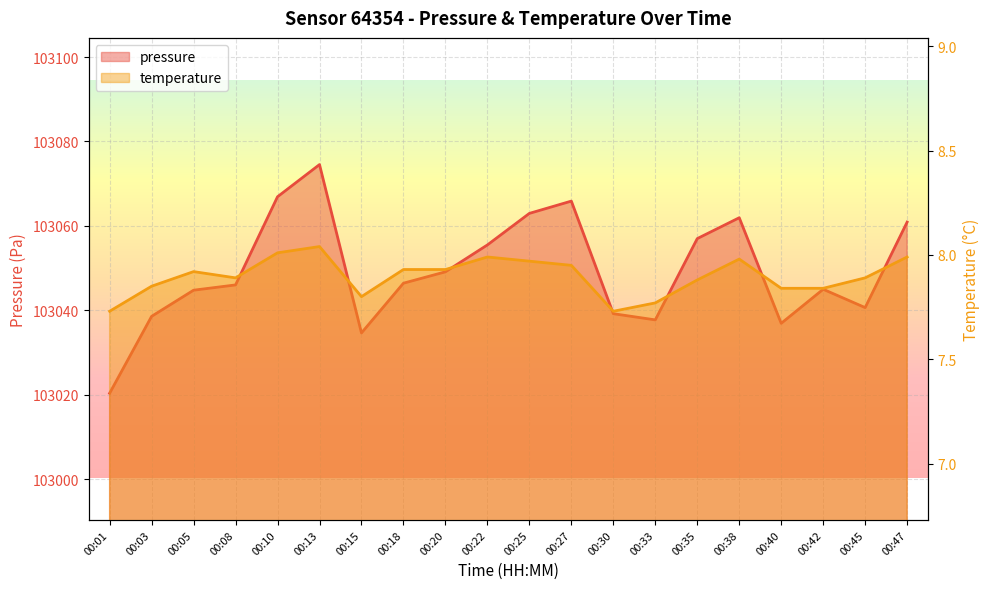

Reading left to right, what are all the values shown in this chart?

pressure: 00:01=103020.4	00:03=103038.6	00:05=103044.8	00:08=103046.0	00:10=103066.9	00:13=103074.5	00:15=103034.7	00:18=103046.4	00:20=103049.1	00:22=103055.5	00:25=103063.0	00:27=103065.9	00:30=103039.2	00:33=103037.8	00:35=103057.0	00:38=103061.9	00:40=103036.9	00:42=103045.0	00:45=103040.7	00:47=103060.9
temperature: 00:01=7.7	00:03=7.8	00:05=7.9	00:08=7.9	00:10=8.0	00:13=8.0	00:15=7.8	00:18=7.9	00:20=7.9	00:22=8.0	00:25=8.0	00:27=8.0	00:30=7.7	00:33=7.8	00:35=7.9	00:38=8.0	00:40=7.8	00:42=7.8	00:45=7.9	00:47=8.0